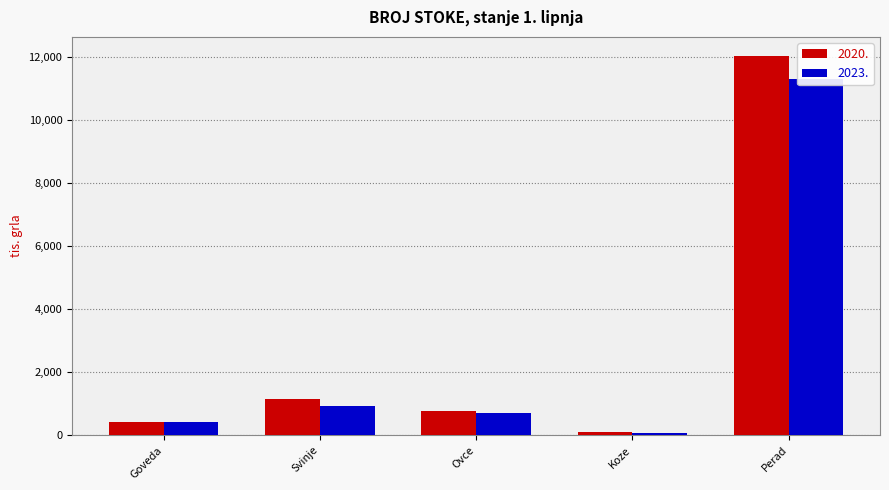

Is the value of 2023. at Svinje greater than the value of 2020. at Svinje?

No